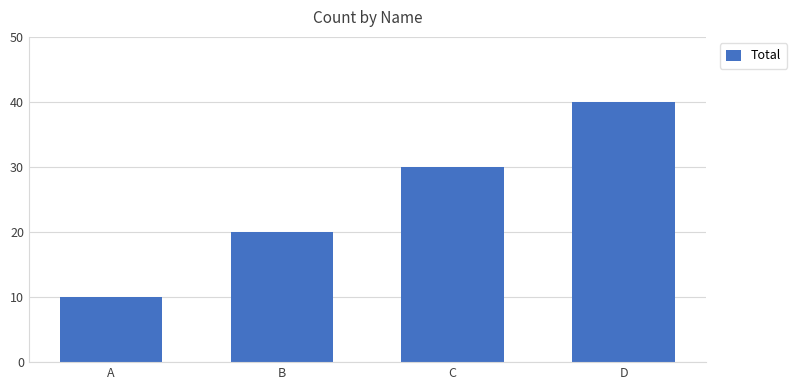

What is the ratio of the value at D to the value at C?

1.3